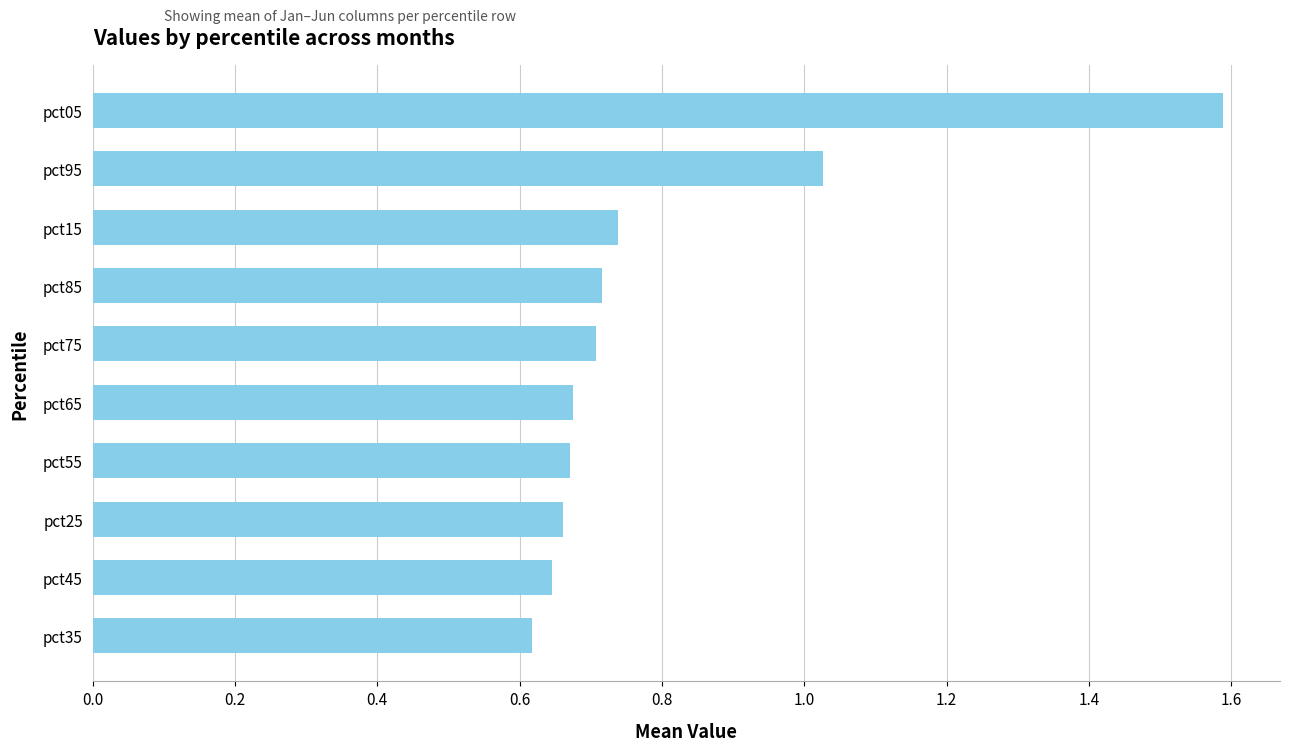

What is the difference between the second highest and minimum values?

0.4